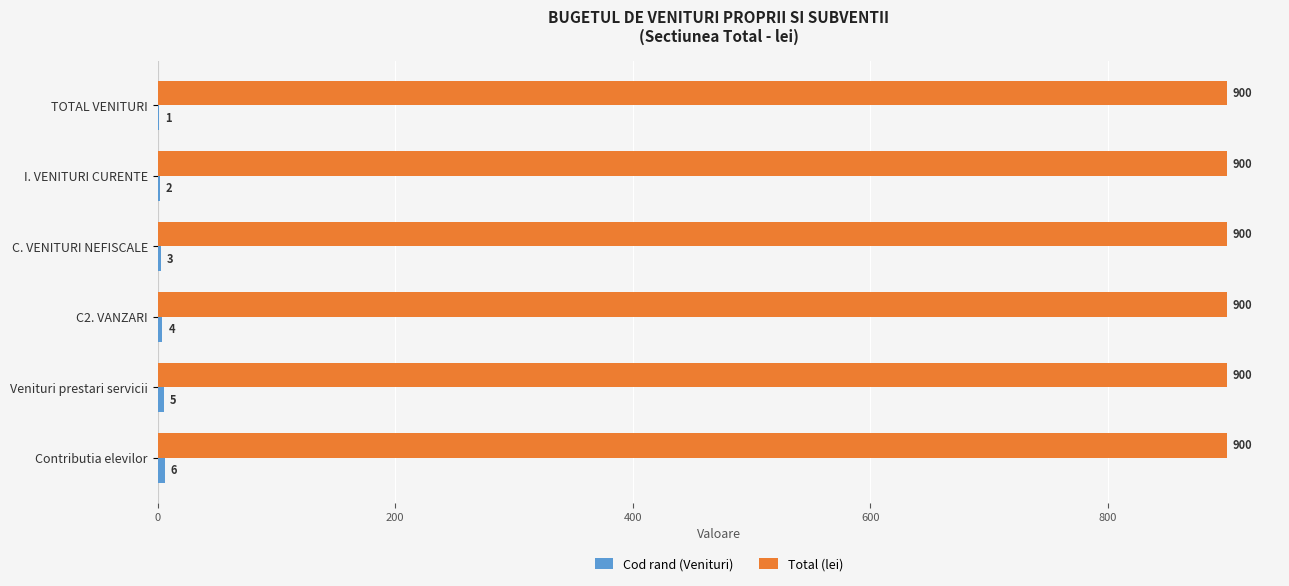

What is the sum of all Total (lei) values?

5400